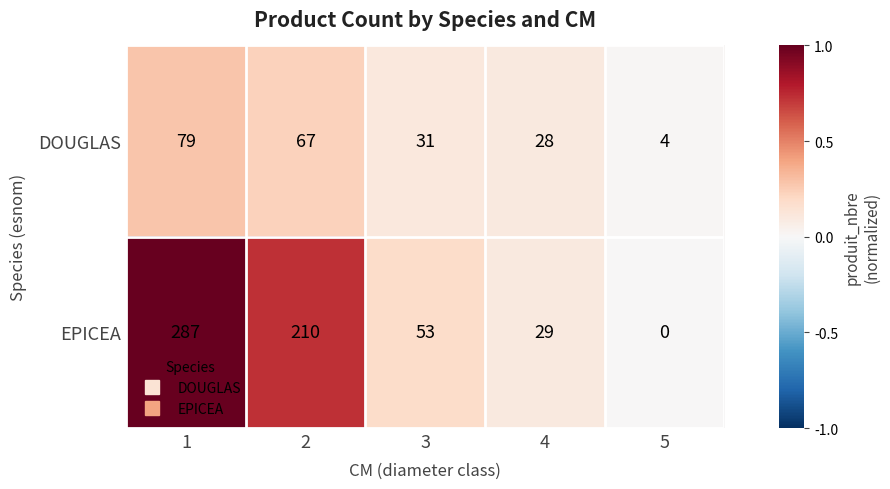

What is the average value of the EPICEA series?

116